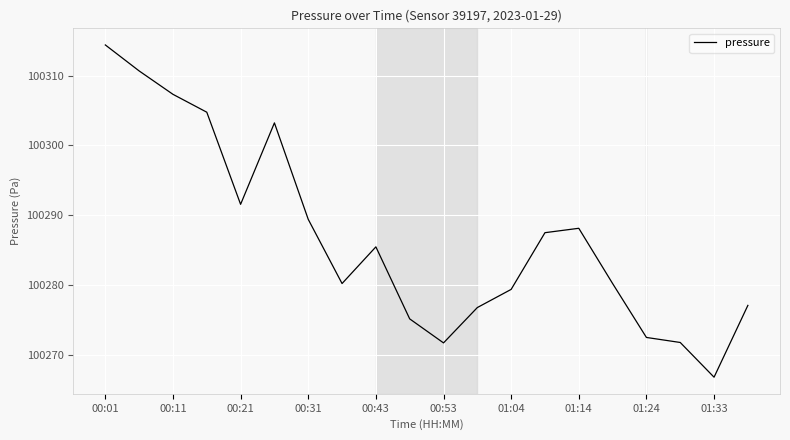

How many lines are shown in the chart?

1